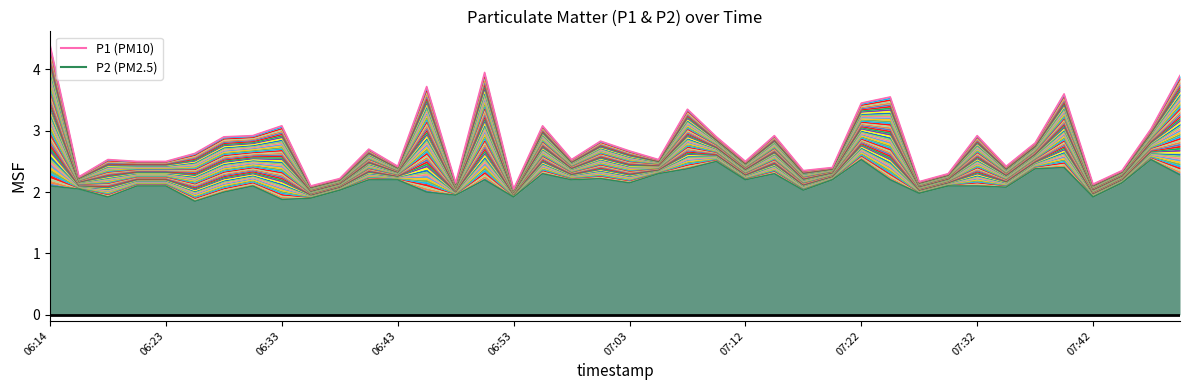

True or false: P2 (PM2.5) and P1 (PM10) intersect in this chart.

False